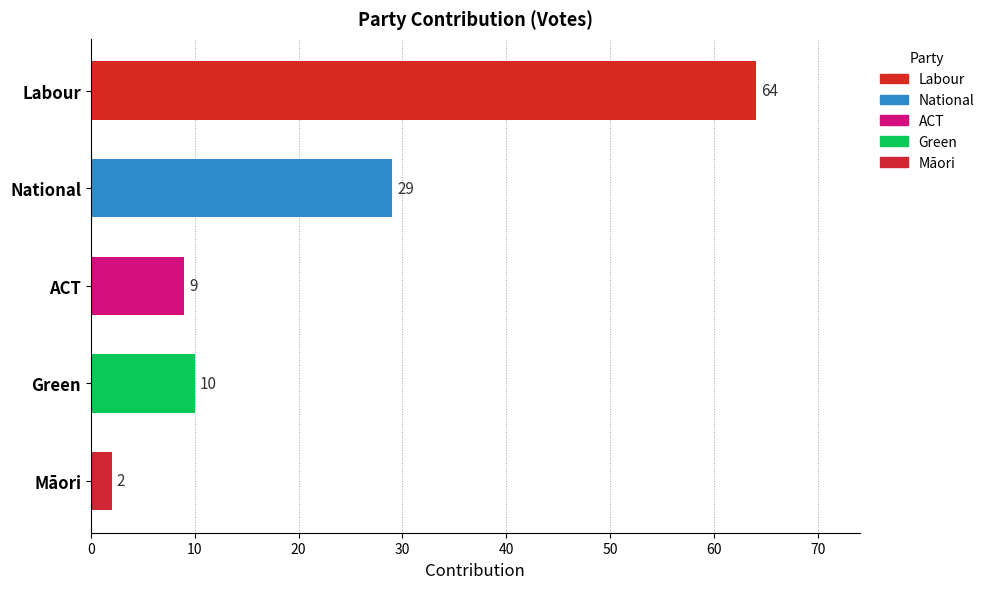

What is the sum of all values?

114